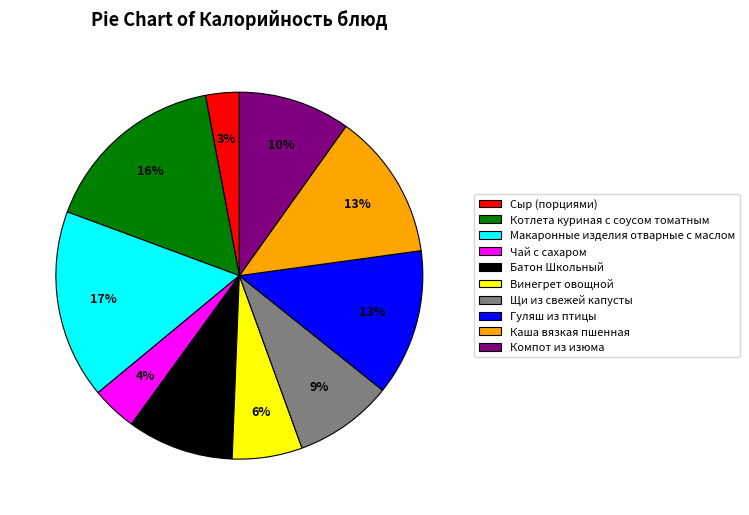

True or false: Чай с сахаром accounts for 14% of the total.

False